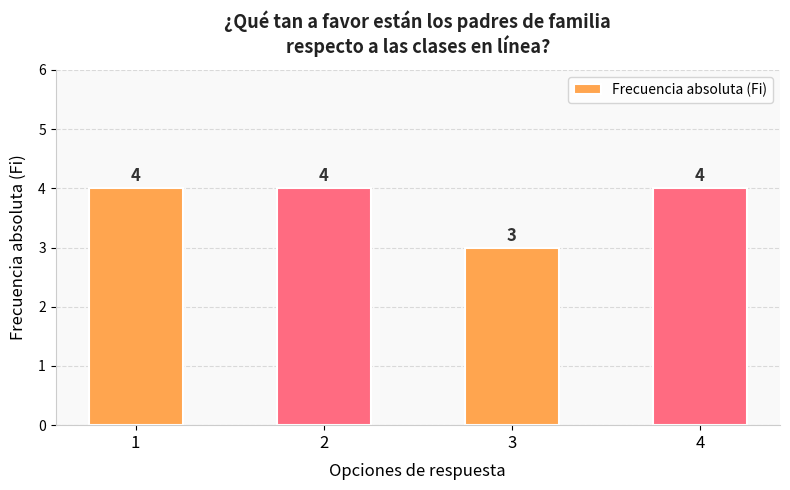

What is the ratio of the value at 1 to the value at 2?

1.0